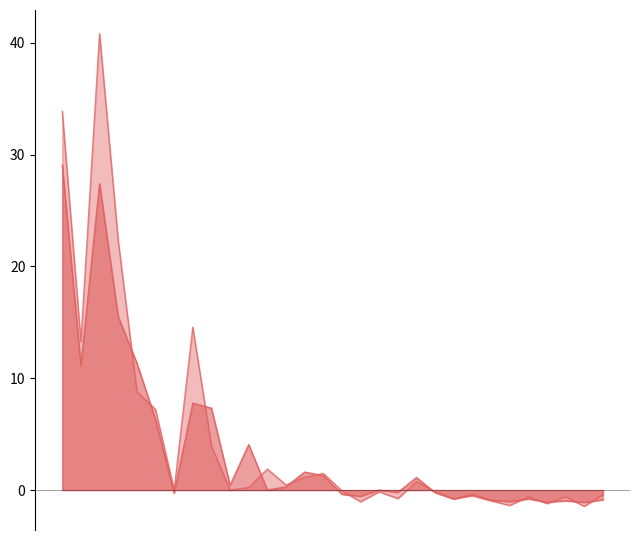

Which series has the largest total across all categories?

Self-citations